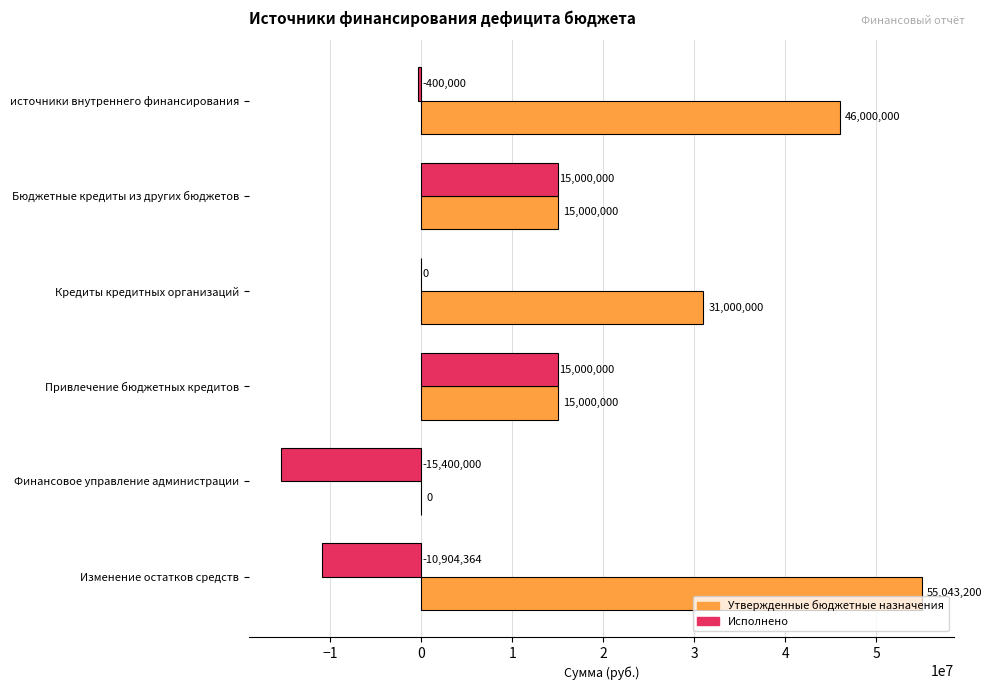

What is the total value across all series at Кредиты кредитных организаций?

31000000.0